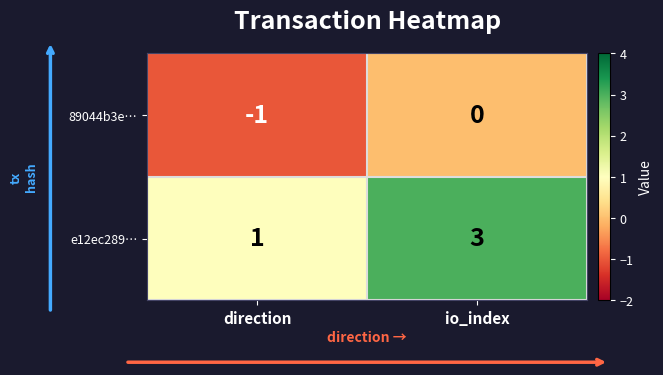

Reading right to left, transcribe all the data shown in this chart.

89044b3e…: io_index=0	direction=-1
e12ec289…: io_index=3	direction=1